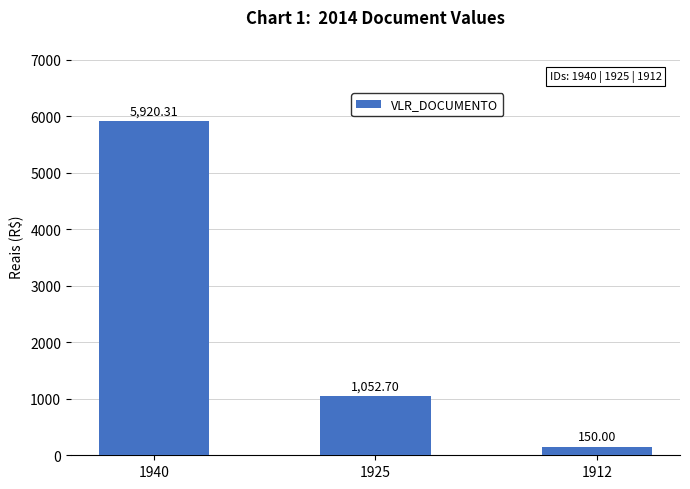

True or false: the data shows 1052.7 at 1925.

True